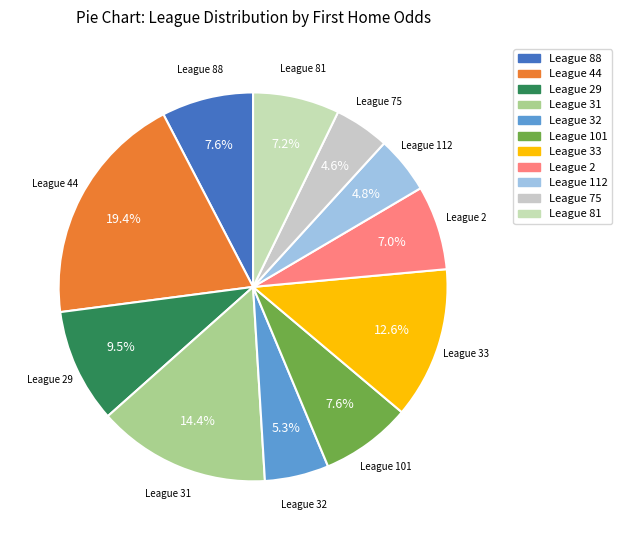

What portion of the pie excludes League 81?

92.8%